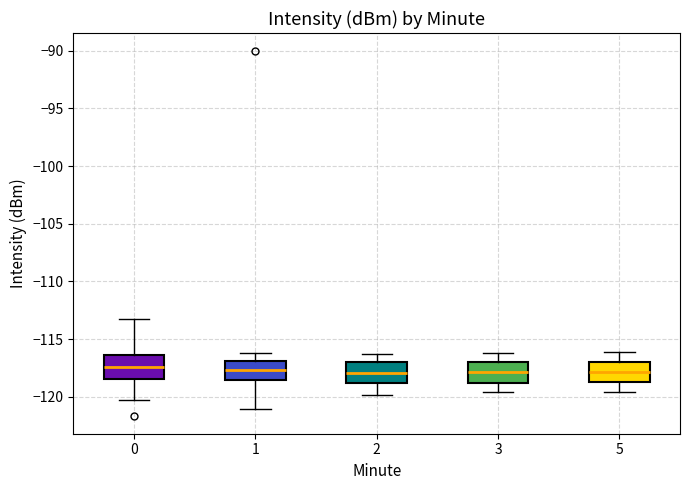

Where is the lower edge of the box at x = 2 on the y-axis? The values are not printed on the chart, so give them approximately, as read against the axis.

-119.0